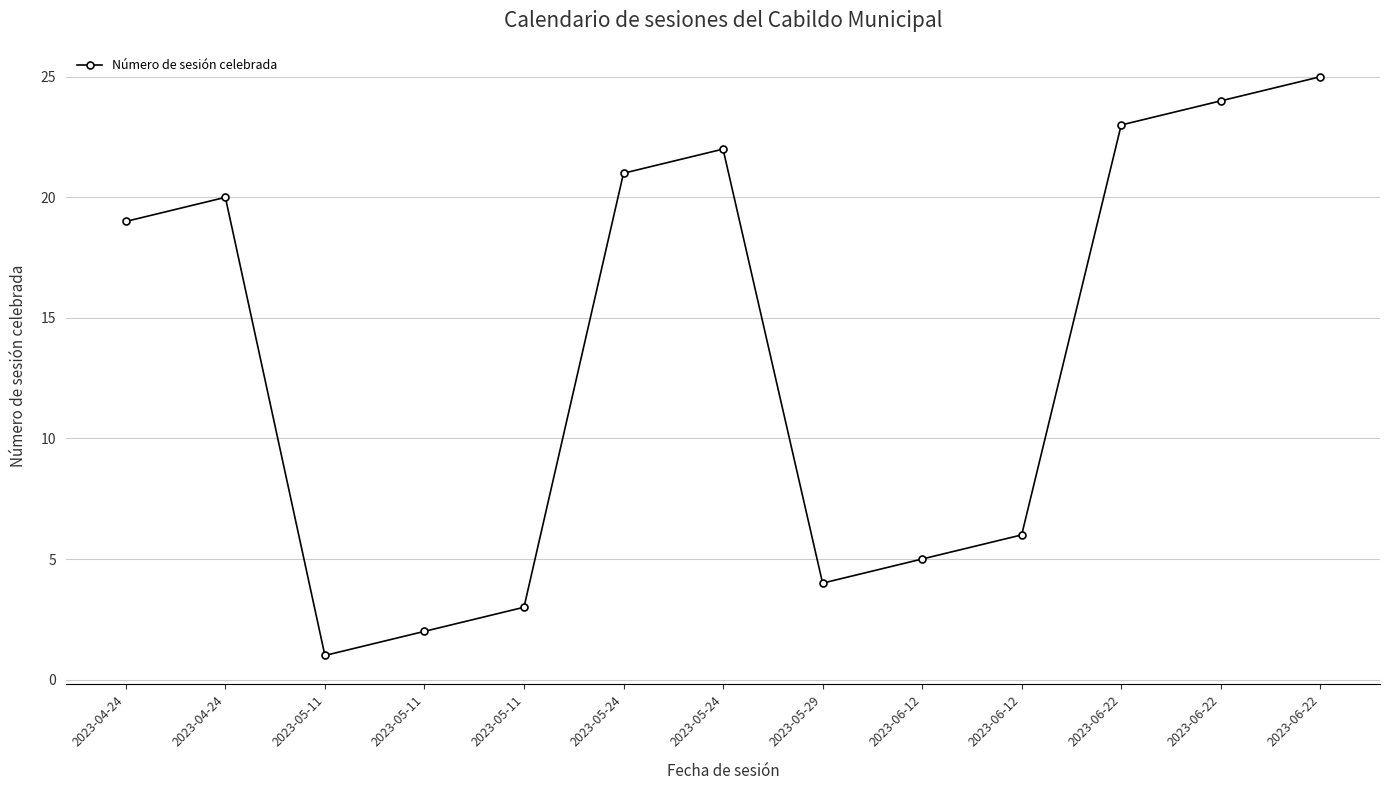

What is the average value?

13